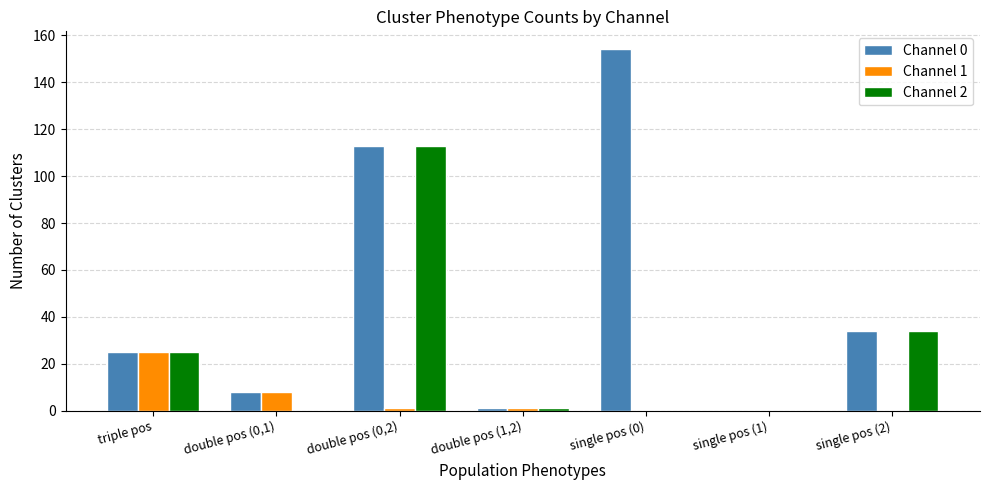

What is the spread (max minus min) of values at double pos (0,2)?

112